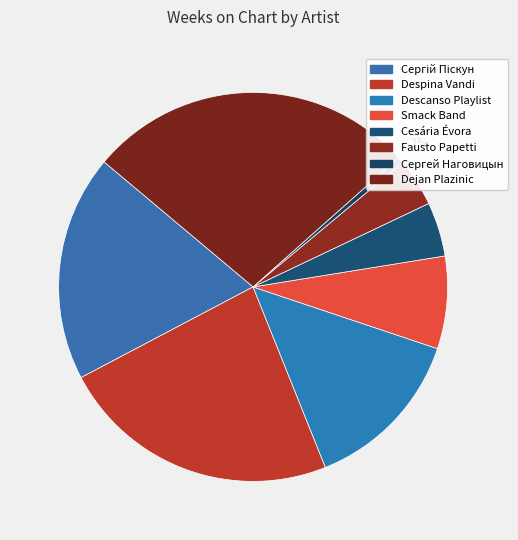

What is the largest slice in the pie chart?

Dejan Plazinic